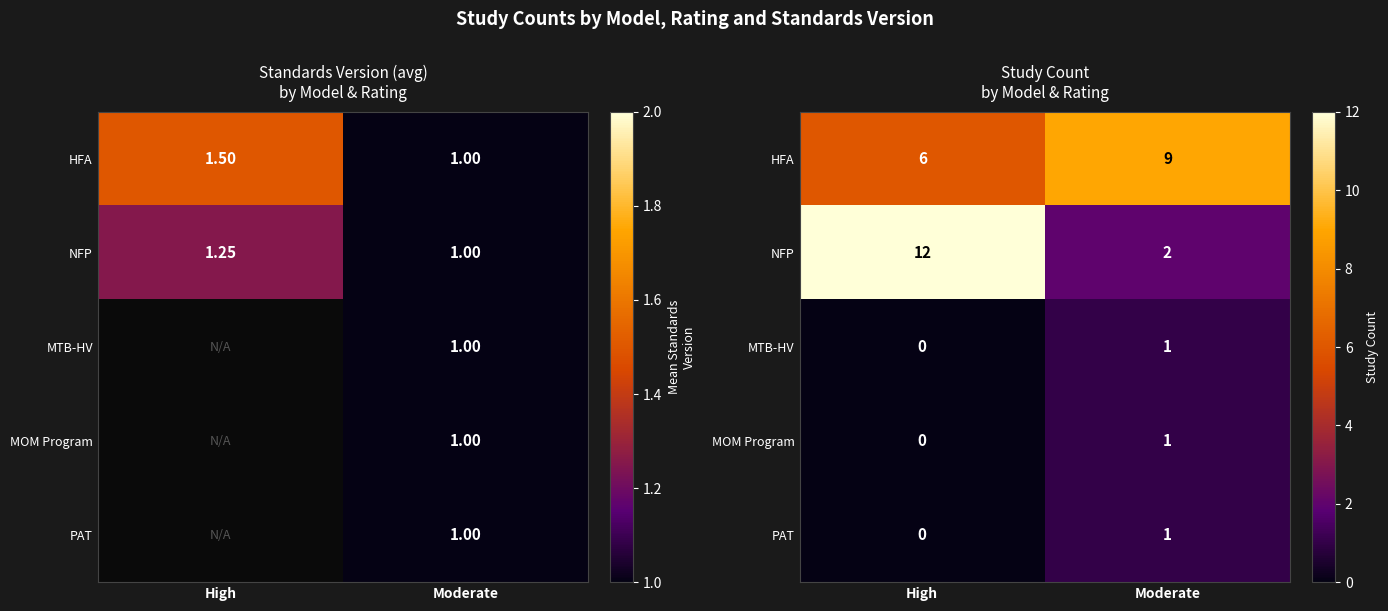

How many series are shown in this chart?

5